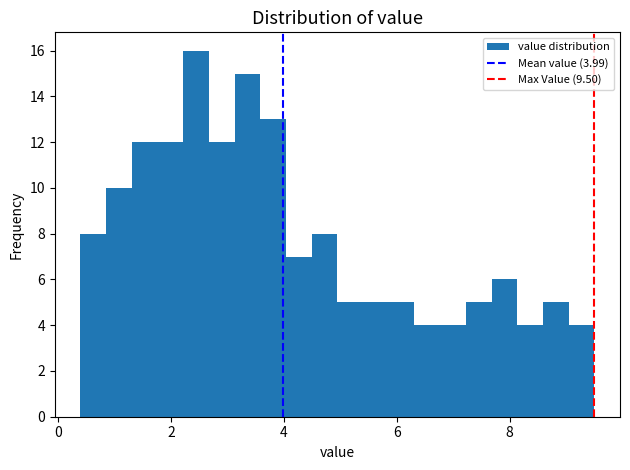

Read against the x-axis, roughly where is the centre of the tallest bar?

2.4